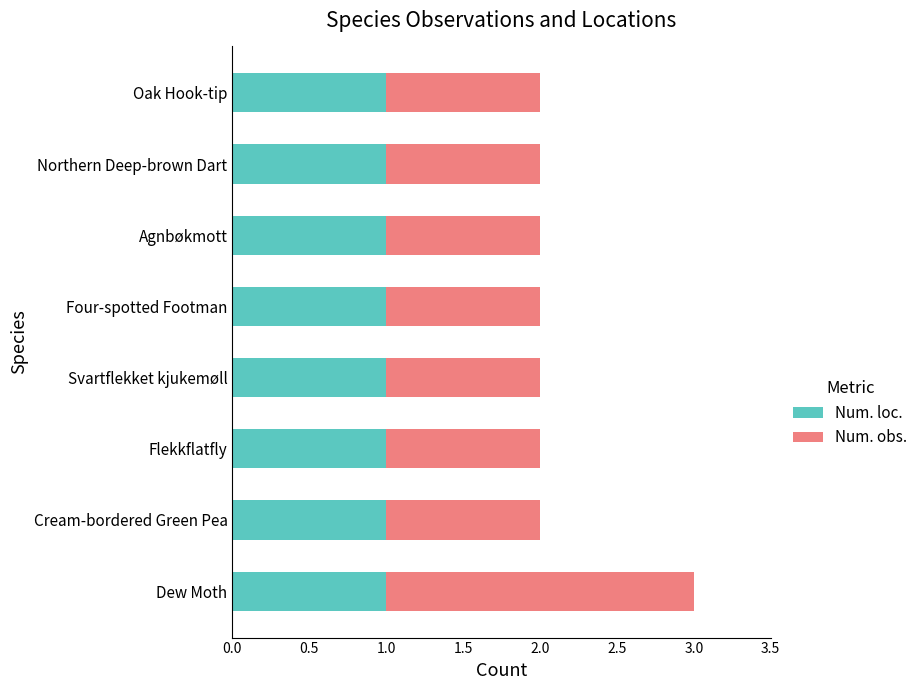

At which category is the sum across all series the highest?

Dew Moth